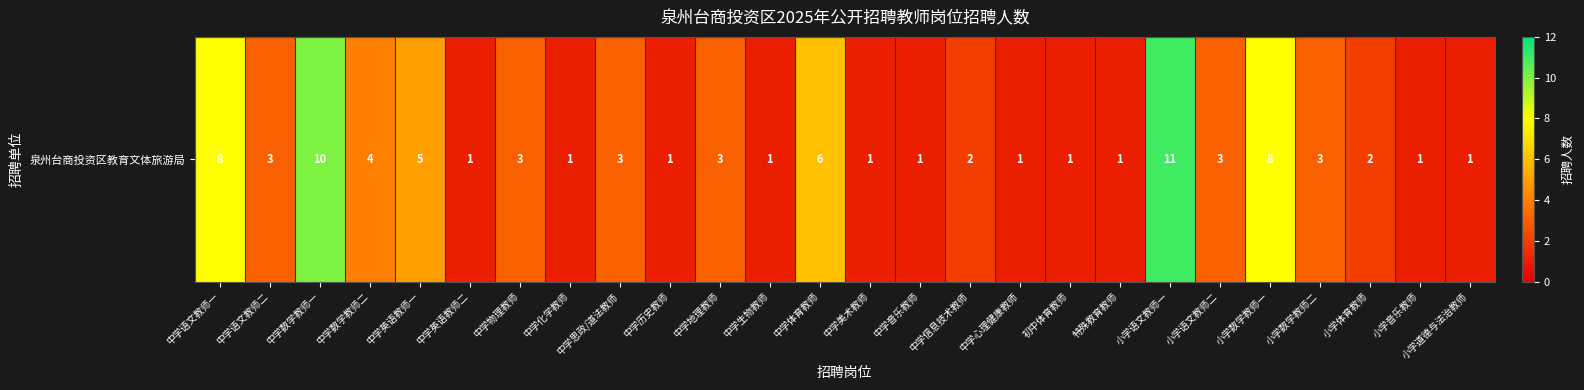

Reading right to left, extract all data points from this chart.

小学道德与法治教师=1	小学音乐教师=1	小学体育教师=2	小学数学教师二=3	小学数学教师一=8	小学语文教师二=3	小学语文教师一=11	特殊教育教师=1	初中体育教师=1	中学心理健康教师=1	中学信息技术教师=2	中学音乐教师=1	中学美术教师=1	中学体育教师=6	中学生物教师=1	中学地理教师=3	中学历史教师=1	中学思政/道法教师=3	中学化学教师=1	中学物理教师=3	中学英语教师二=1	中学英语教师一=5	中学数学教师二=4	中学数学教师一=10	中学语文教师二=3	中学语文教师一=8